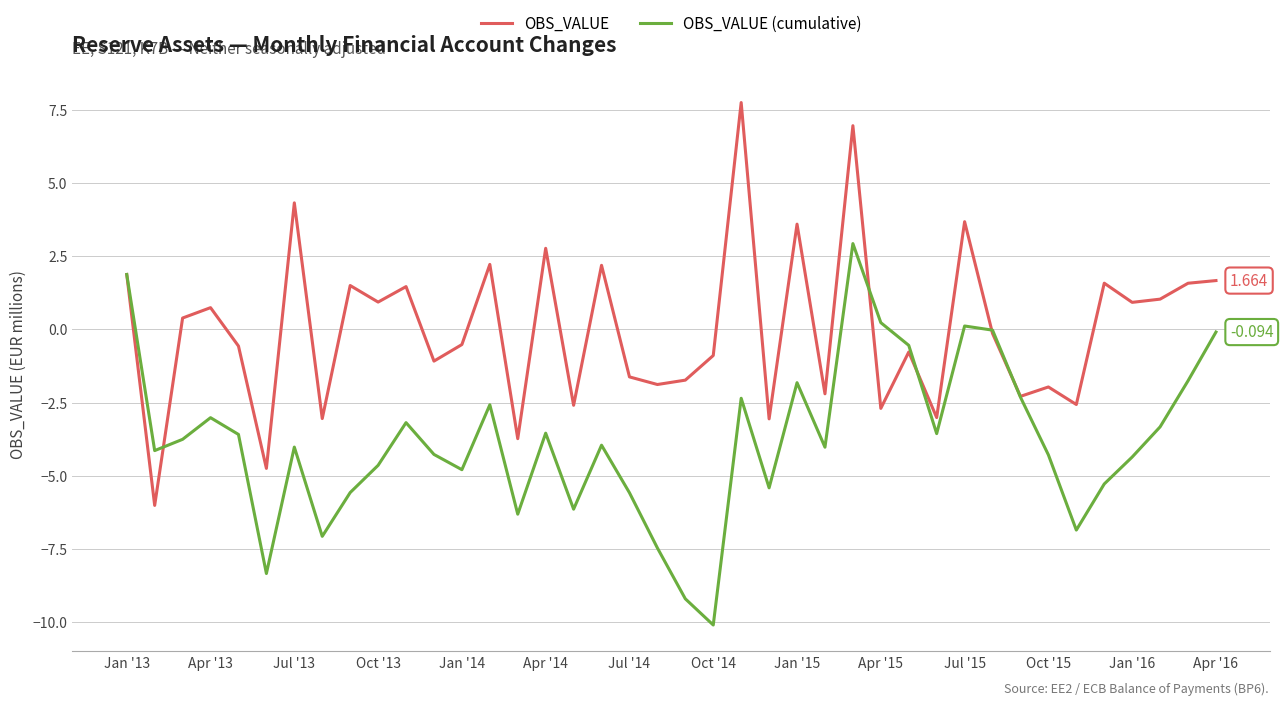

List the series in order of their overall mean, highest first.

OBS_VALUE, OBS_VALUE (cumulative)